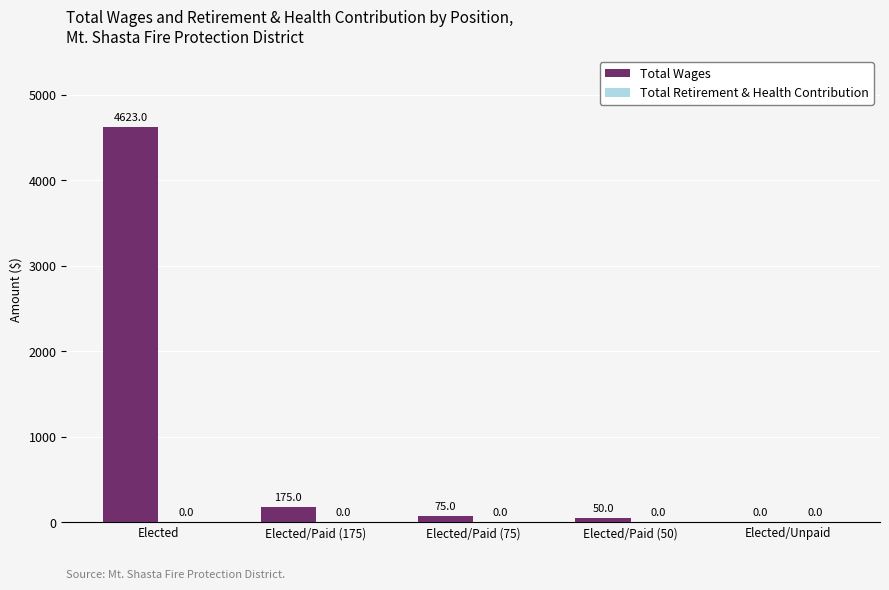

How many data points does each series have?

5